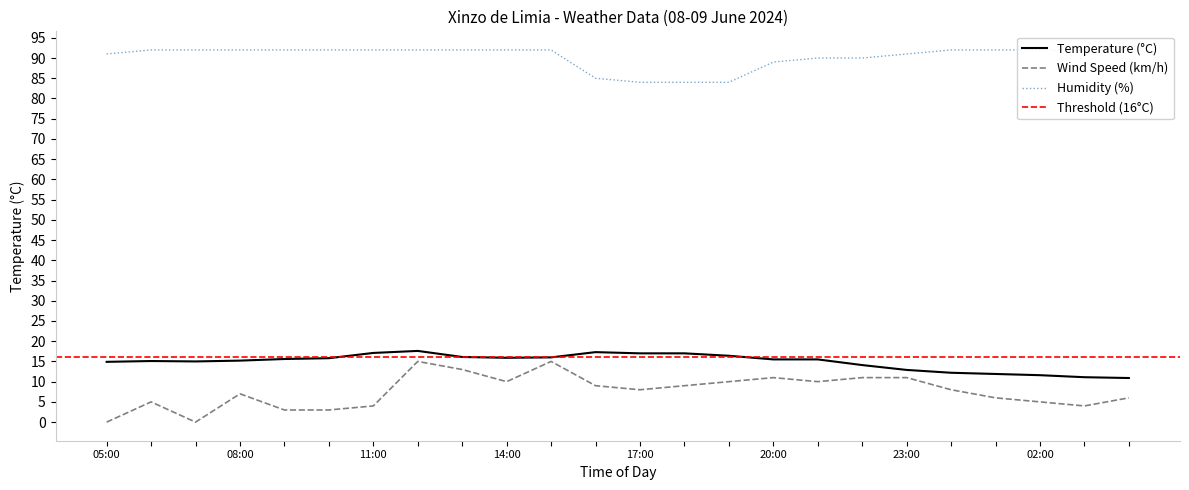

The Wind Speed (km/h) series shows 2.3 at 06:00. True or false?

False